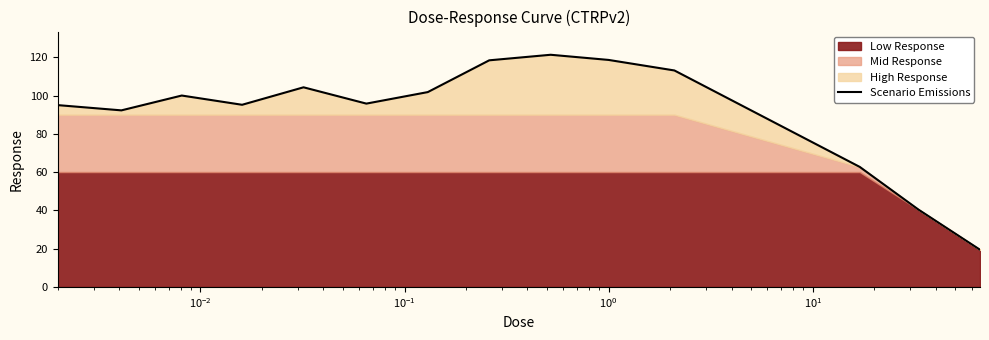

Reading left to right, list all the values displayed in this chart.

95.0	92.2	100.0	95.2	104.3	95.8	101.8	118.4	121.3	118.6	113.1	62.7	40.4	19.4